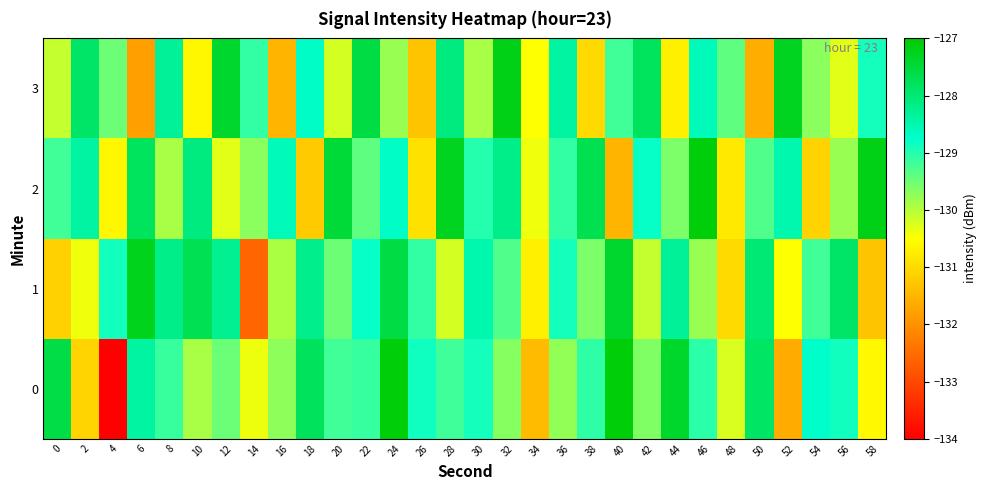

Reading right to left, transcribe all the data shown in this chart.

0: 58=-130.6	56=-128.9	54=-128.7	52=-131.6	50=-127.9	48=-130.2	46=-129.0	44=-127.4	42=-129.6	40=-127.1	38=-129.1	36=-129.8	34=-131.4	32=-129.7	30=-128.9	28=-129.2	26=-128.9	24=-127.1	22=-129.1	20=-129.2	18=-127.8	16=-129.7	14=-130.4	12=-129.5	10=-129.9	8=-129.1	6=-128.4	4=-134.1	2=-131.1	0=-127.6
1: 58=-131.3	56=-127.9	54=-129.2	52=-130.5	50=-128.0	48=-131.0	46=-129.8	44=-128.3	42=-130.1	40=-127.4	38=-129.6	36=-128.9	34=-130.7	32=-129.3	30=-128.5	28=-130.2	26=-129.1	24=-127.6	22=-128.8	20=-129.5	18=-128.2	16=-129.9	14=-132.6	12=-128.3	10=-127.7	8=-128.2	6=-127.2	4=-128.9	2=-130.4	0=-131.1
2: 58=-127.2	56=-129.8	54=-131.1	52=-128.5	50=-129.3	48=-130.8	46=-127.1	44=-129.6	42=-128.8	40=-131.5	38=-127.7	36=-129.1	34=-130.4	32=-128.2	30=-129.0	28=-127.3	26=-130.9	24=-128.7	22=-129.4	20=-127.5	18=-131.2	16=-128.6	14=-129.7	12=-130.3	10=-128.1	8=-129.9	6=-127.8	4=-130.6	2=-128.4	0=-129.2
3: 58=-128.9	56=-130.3	54=-129.7	52=-127.3	50=-131.6	48=-129.4	46=-128.6	44=-130.7	42=-127.8	40=-129.2	38=-131.0	36=-128.4	34=-130.5	32=-127.2	30=-129.9	28=-128.1	26=-131.3	24=-129.8	22=-127.6	20=-130.2	18=-128.7	16=-131.5	14=-129.1	12=-127.4	10=-130.6	8=-128.3	6=-131.8	4=-129.5	2=-127.9	0=-130.1